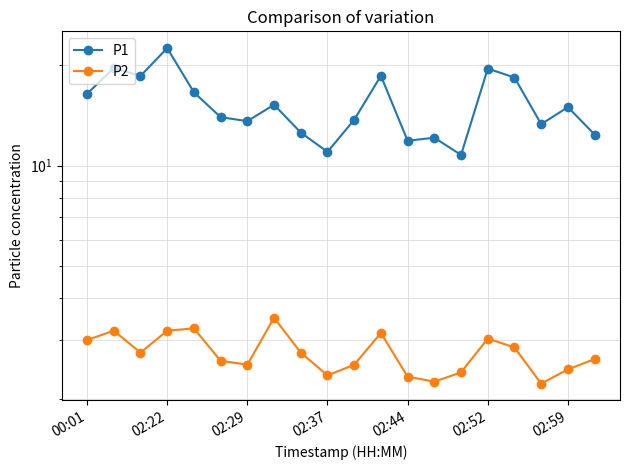

How many values in the P1 series exceed 14?

10